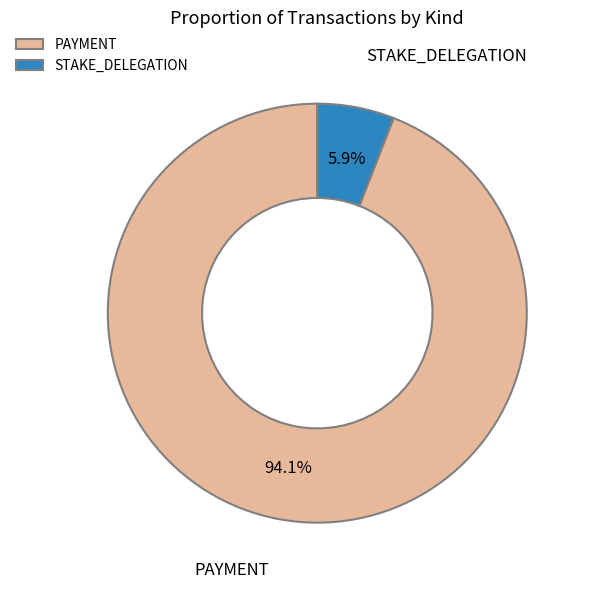

Does any single category account for the majority?

Yes